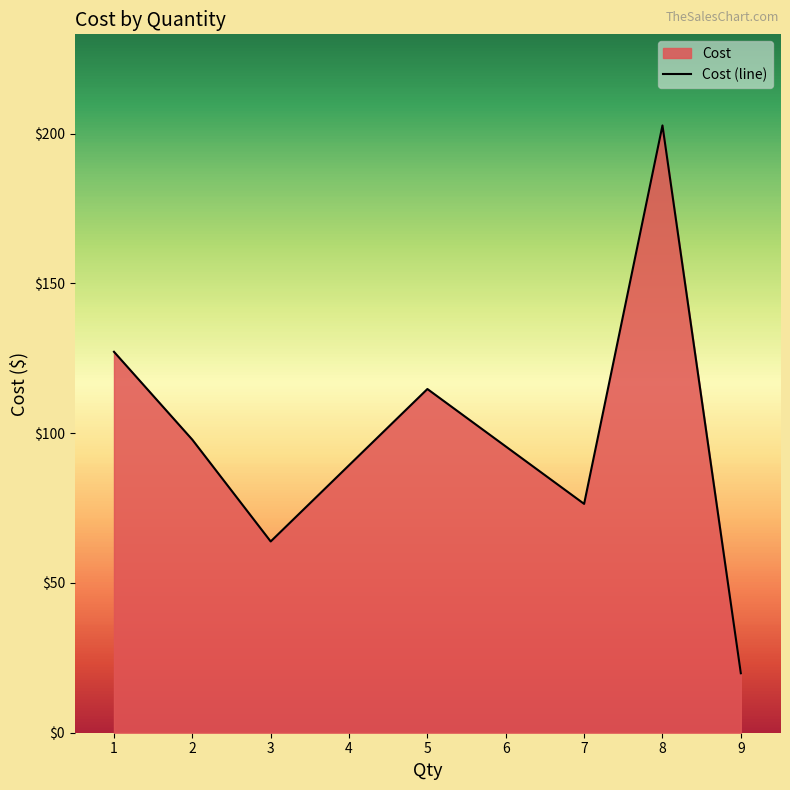

True or false: the data has more than 1 interior local peaks.

True